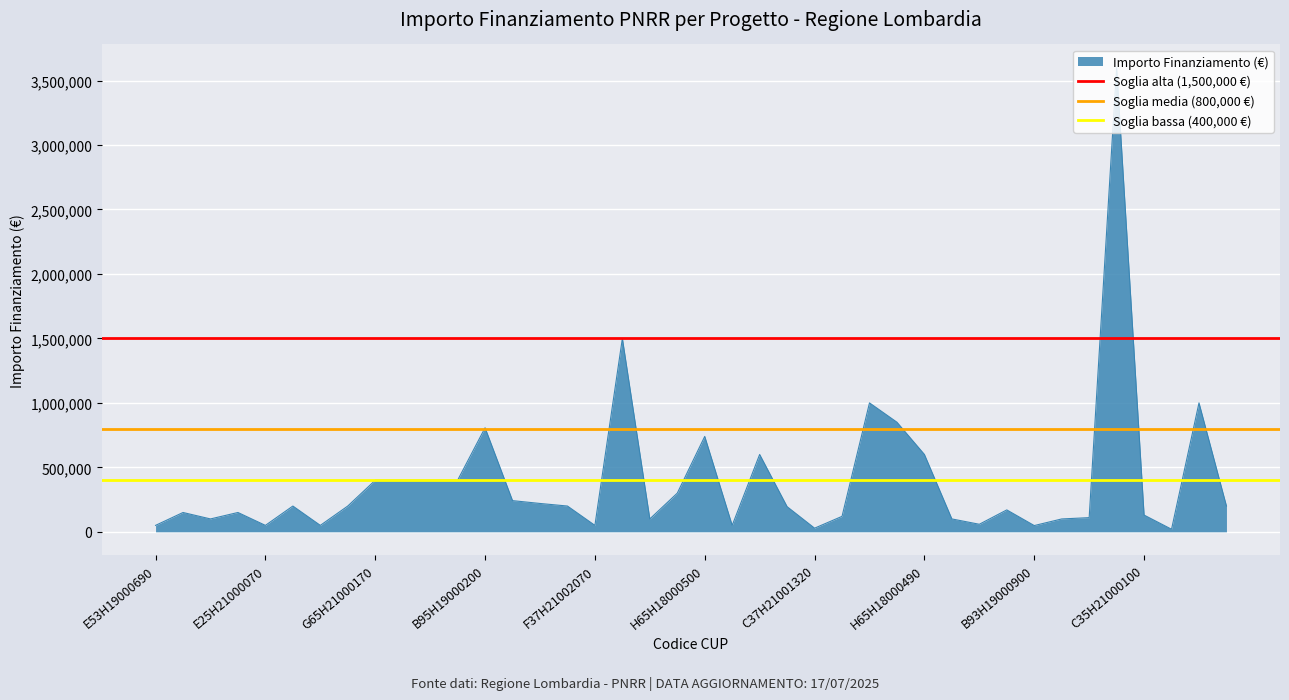

What is the highest value of the Importo Finanziamento (€) series?

3600000.0